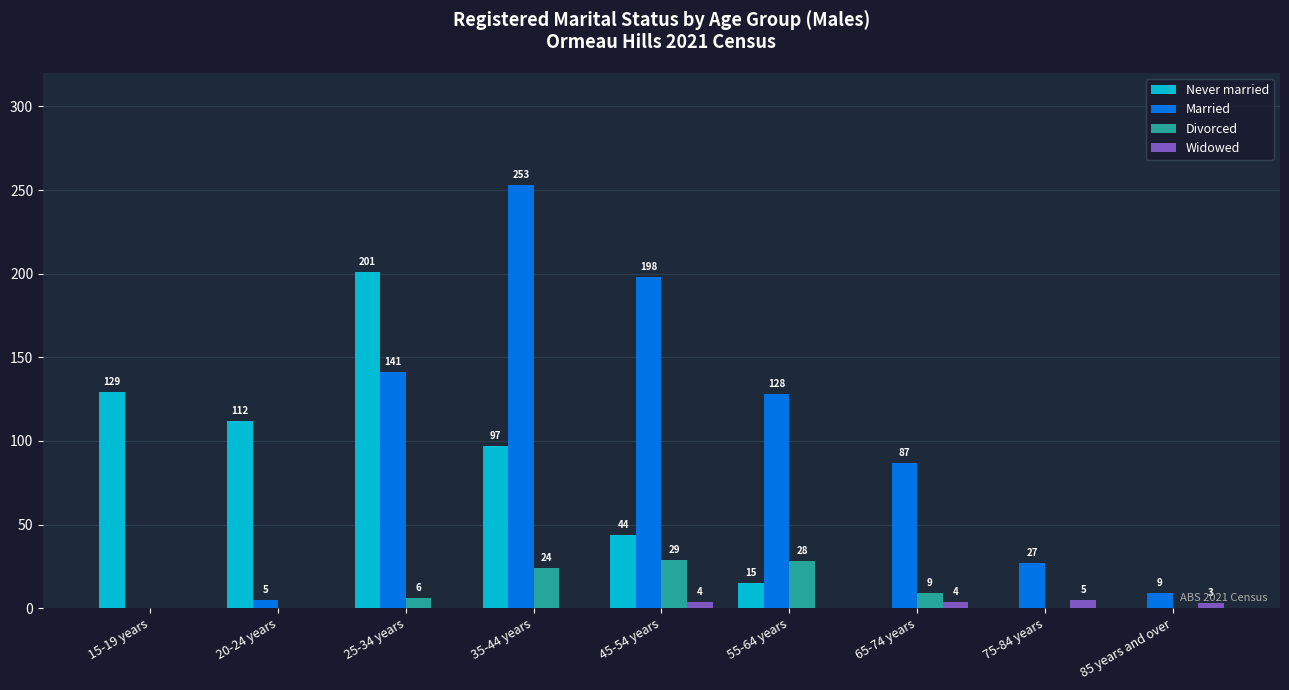

Is it true that Never married equals 112 at 20-24 years?

True